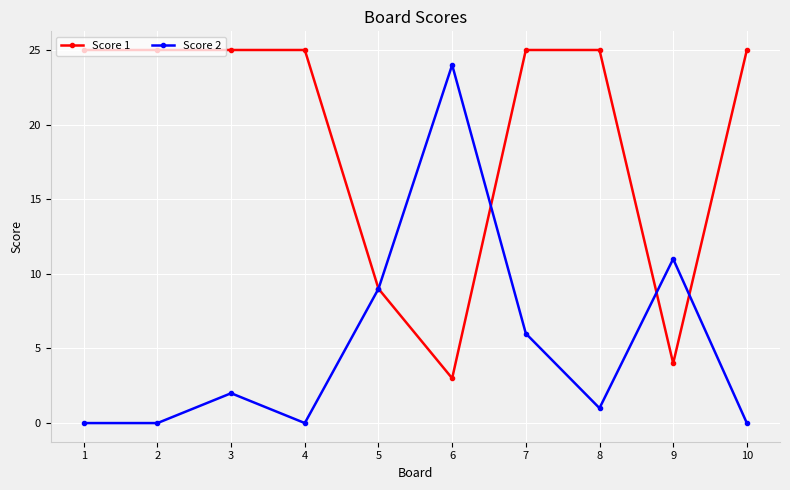

What is the difference between the maximum and second lowest values in the Score 2 series?

24